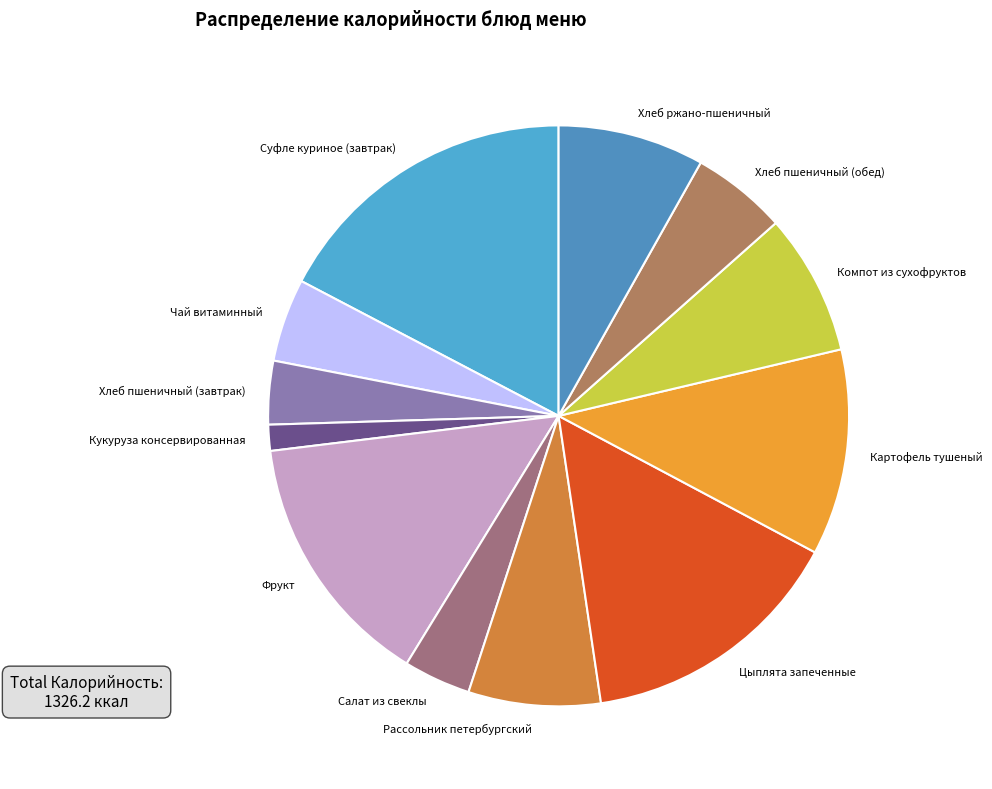

Is the sum of Картофель тушеный and Рассольник петербургский greater than half?

No